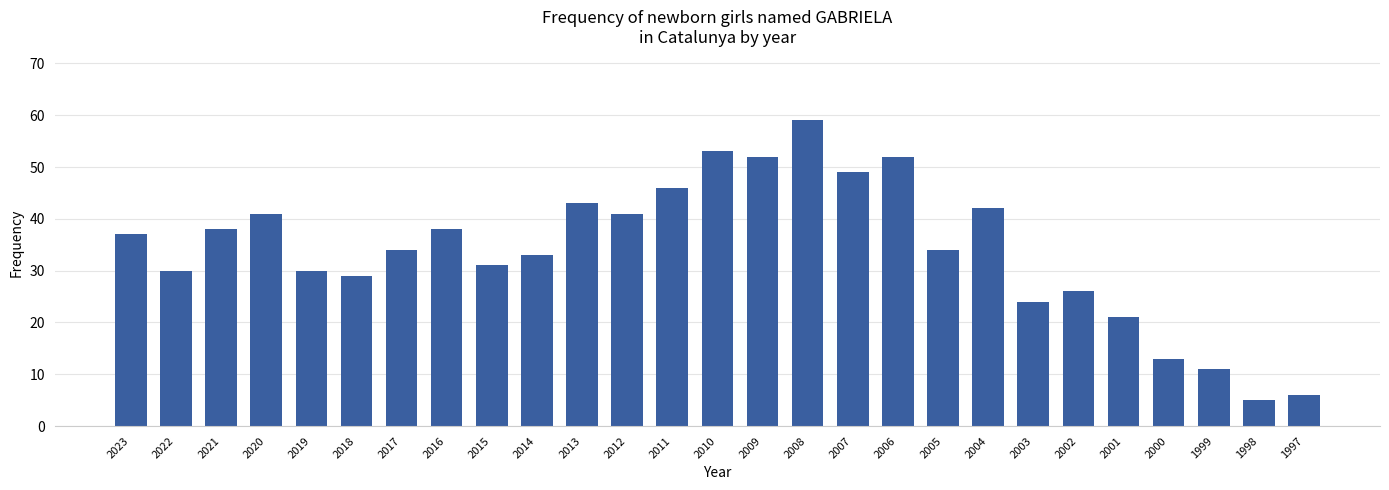

What value does the data have at 2003?

24